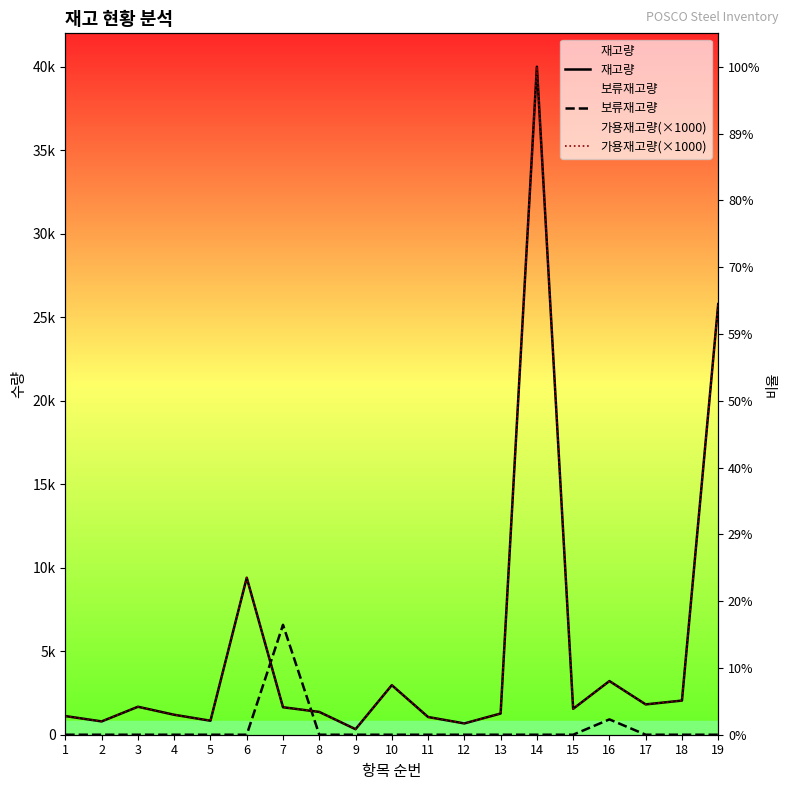

Where do 가용재고량(×1000) and 보류재고량 first cross each other?

6 and 7